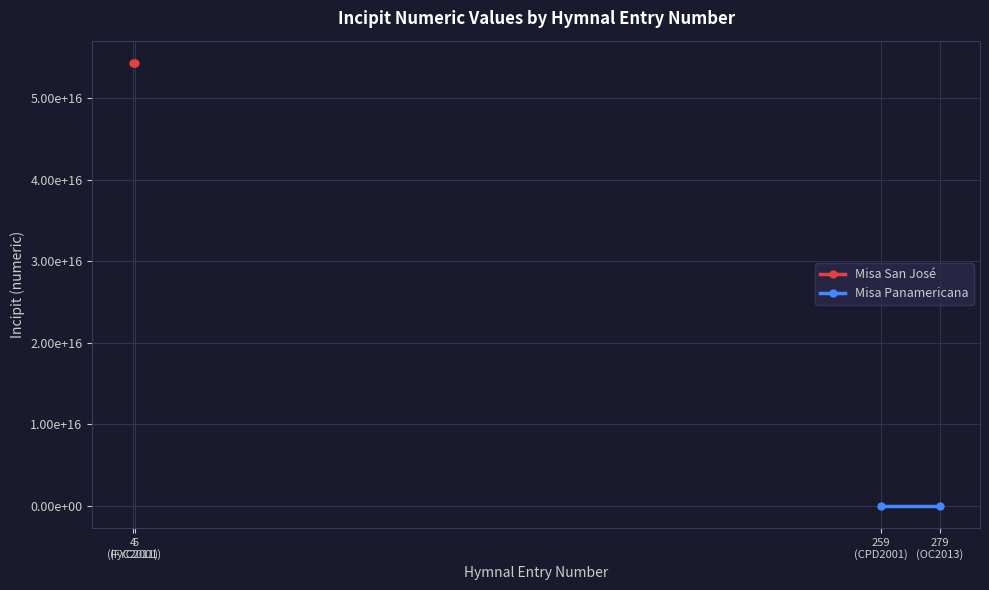

Which series changed the most between 4
(FyC2011) and 5
(FYC2001)?

Misa San José